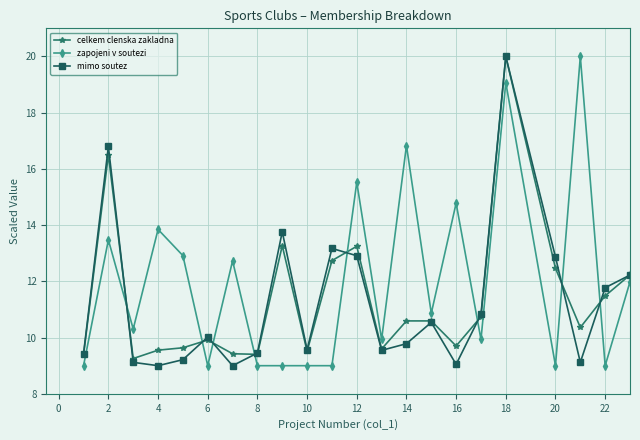

Which series has the largest total across all categories?

zapojeni v soutezi